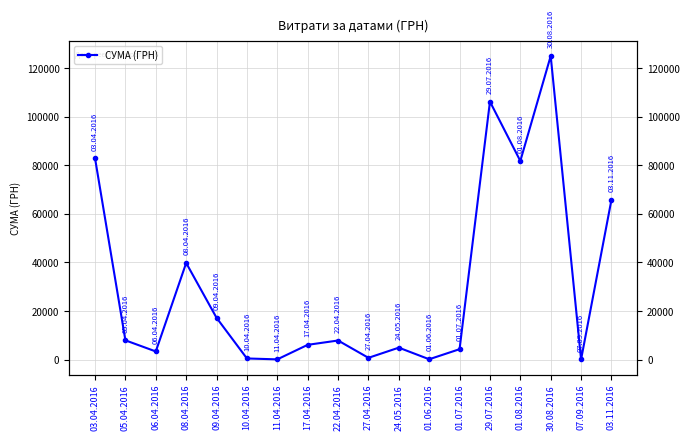

What is the label of the 13th point from the left?

01.07.2016